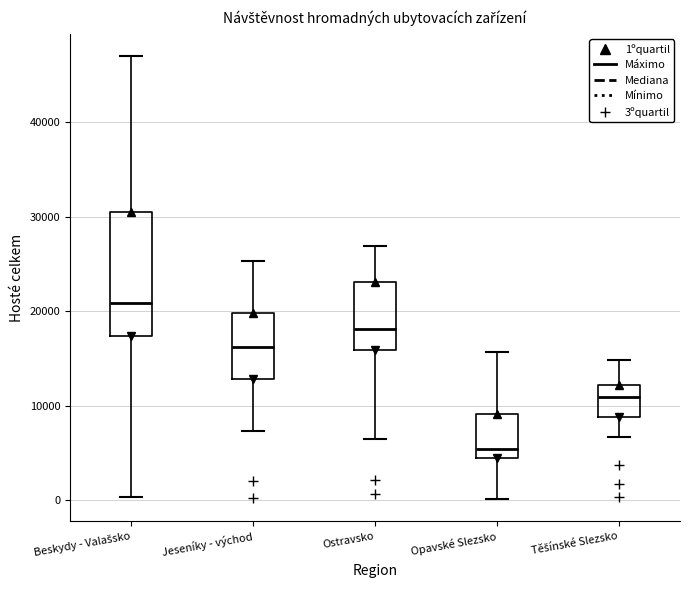

Reading left to right, read every box against the y-axis: the position of its median line, the range the box covers, and the ends of its whiskers. The values are not printed on the chart, so give them approximately, as read against the axis.

Beskydy - Valašsko: median 21000, box 17000 to 31000, whiskers 0 to 47000
Jeseníky - východ: median 16000, box 13000 to 20000, whiskers 7000 to 25000
Ostravsko: median 18000, box 16000 to 23000, whiskers 6000 to 27000
Opavské Slezsko: median 5000, box 4000 to 9000, whiskers 0 to 16000
Těšínské Slezsko: median 11000, box 9000 to 12000, whiskers 7000 to 15000